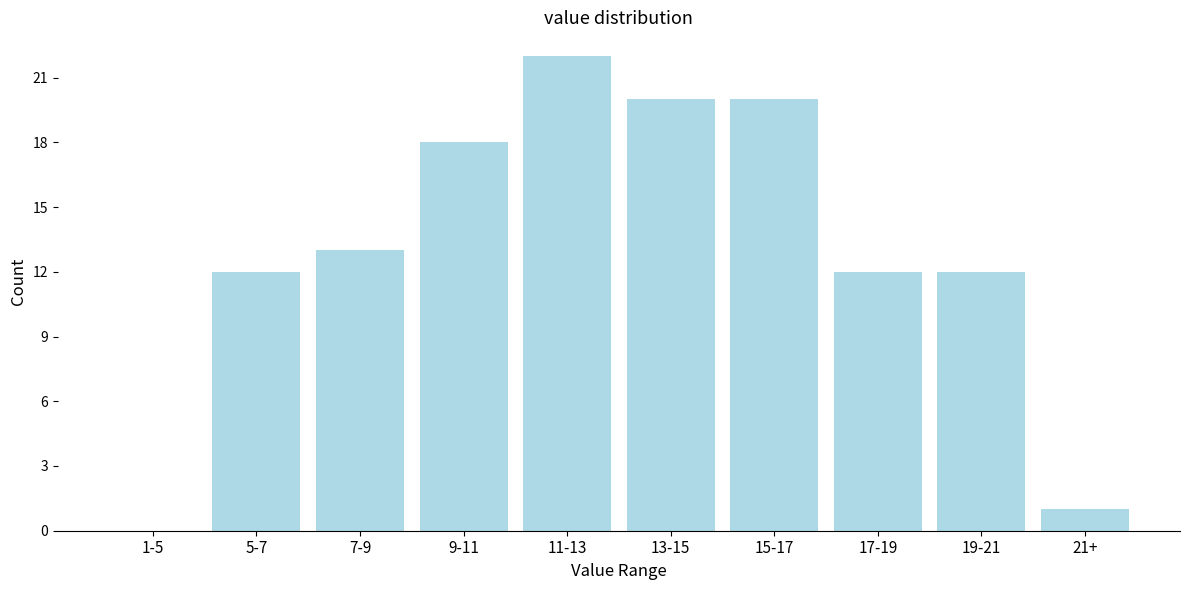

Reading right to left, extract all data points from this chart.

21+=1	19-21=12	17-19=12	15-17=20	13-15=20	11-13=22	9-11=18	7-9=13	5-7=12	1-5=0